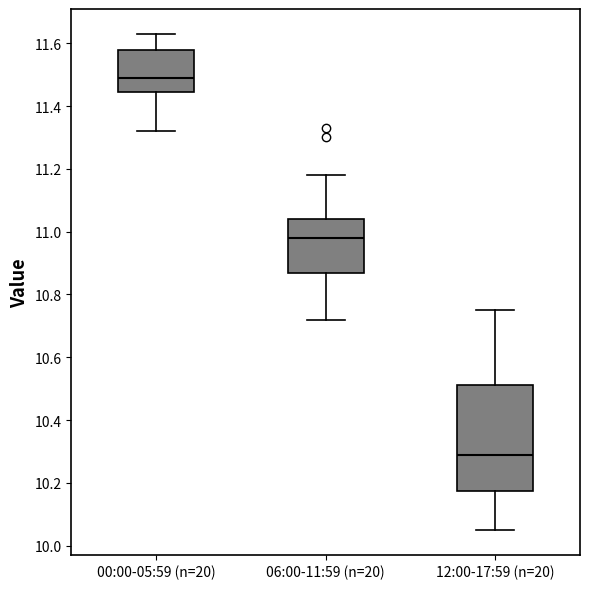

Where is the upper edge of the box for 00:00-05:59 (n=20) on the y-axis? The values are not printed on the chart, so give them approximately, as read against the axis.

11.58